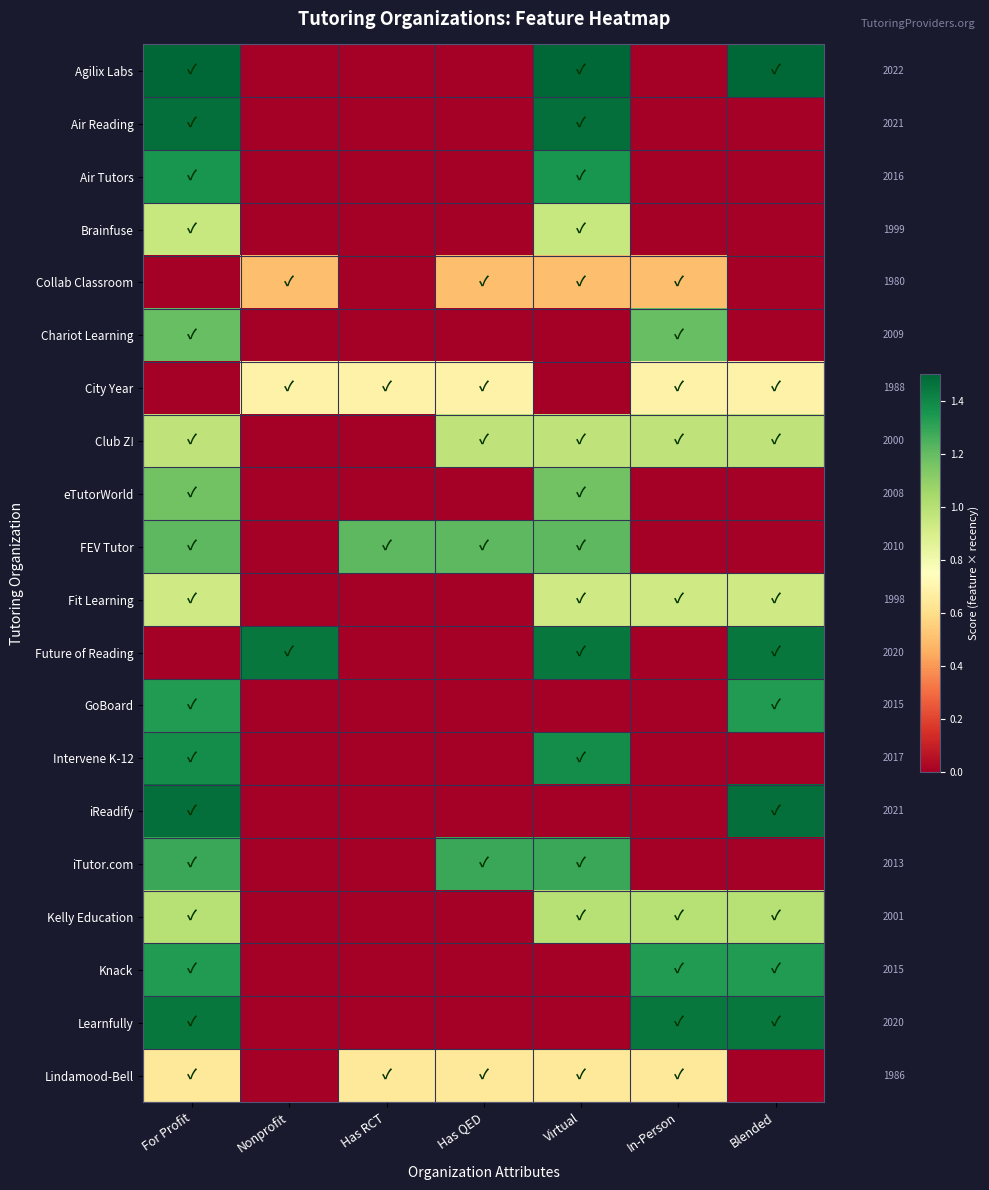

Which has a higher value, Has QED or Blended?

Blended